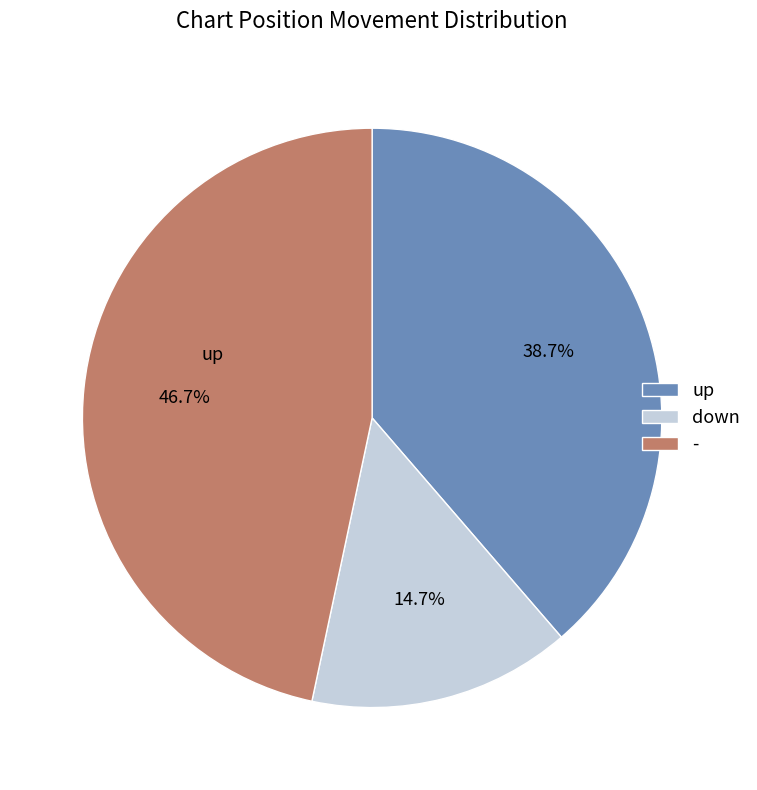

What portion of the pie excludes up?

61.3%